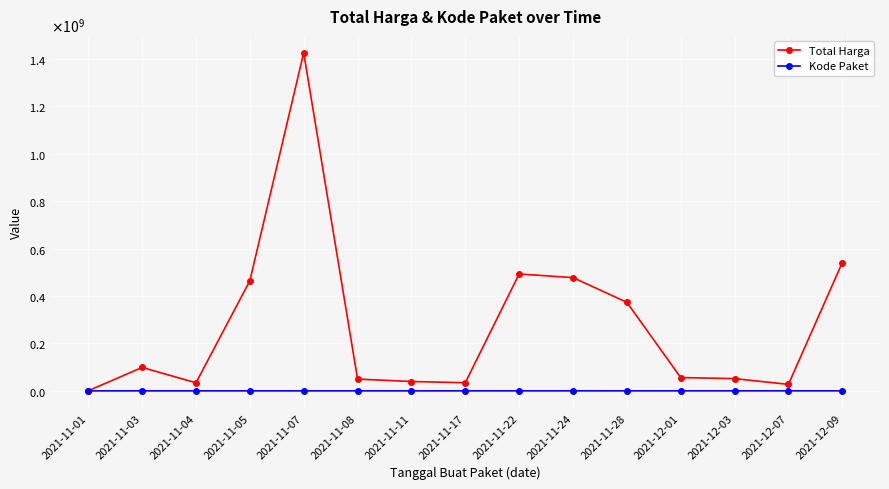

The value of Kode Paket at 2021-12-01 is 45165. True or false?

False